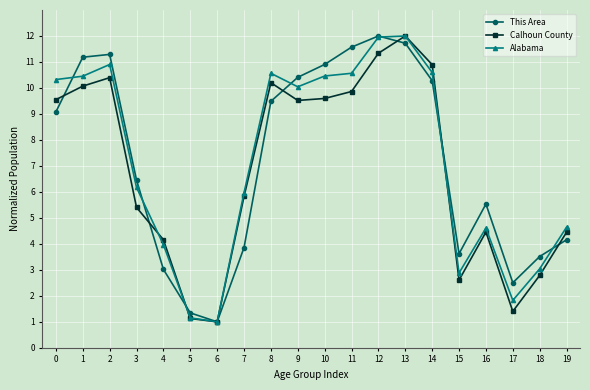

Which series changed the most between 2 and 18?

Alabama